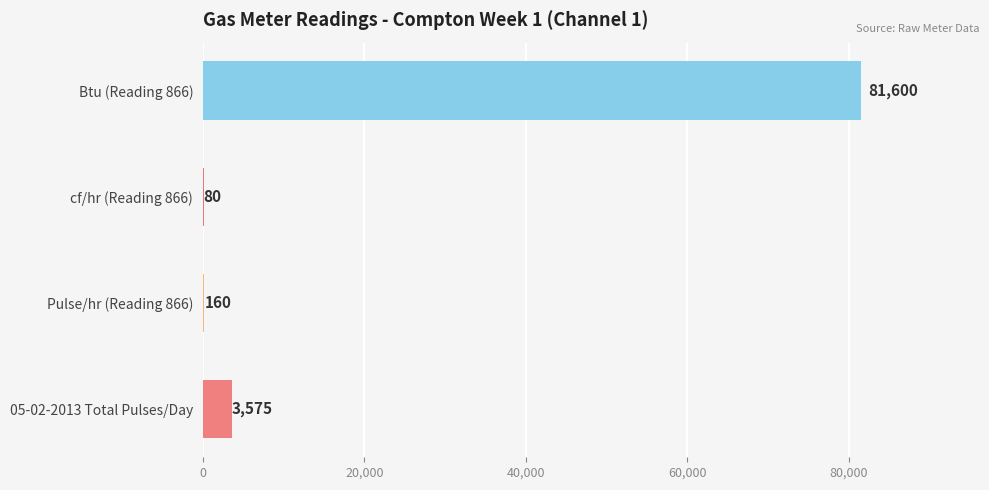

The value at Btu (Reading 866) is 81600. True or false?

True